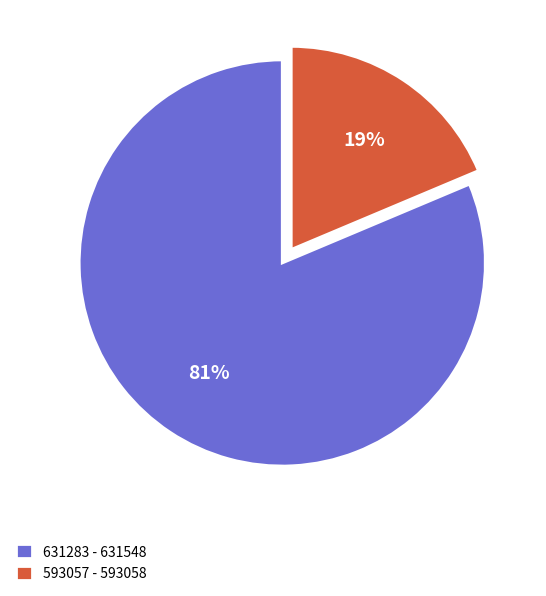

True or false: 631283 - 631548 accounts for 81% of the total.

True